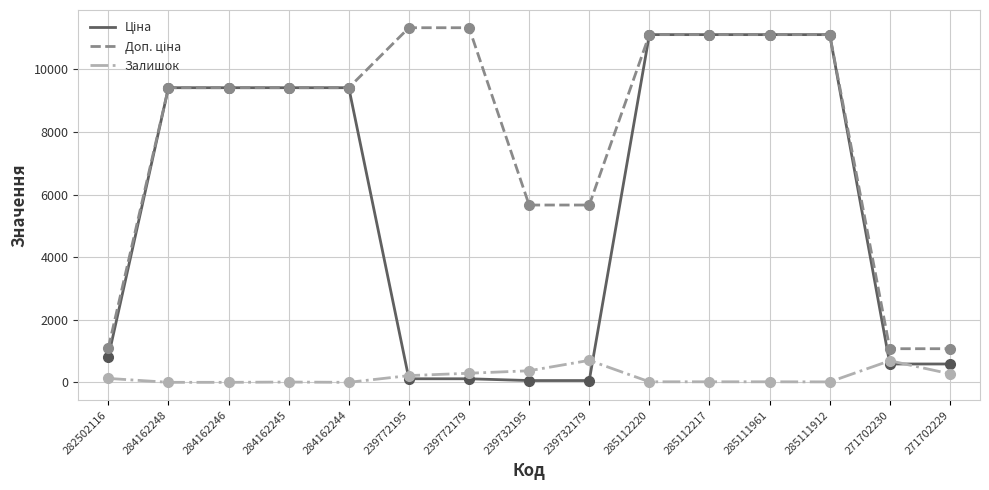

The value of Залишок at 271702229 is 272.0. True or false?

True